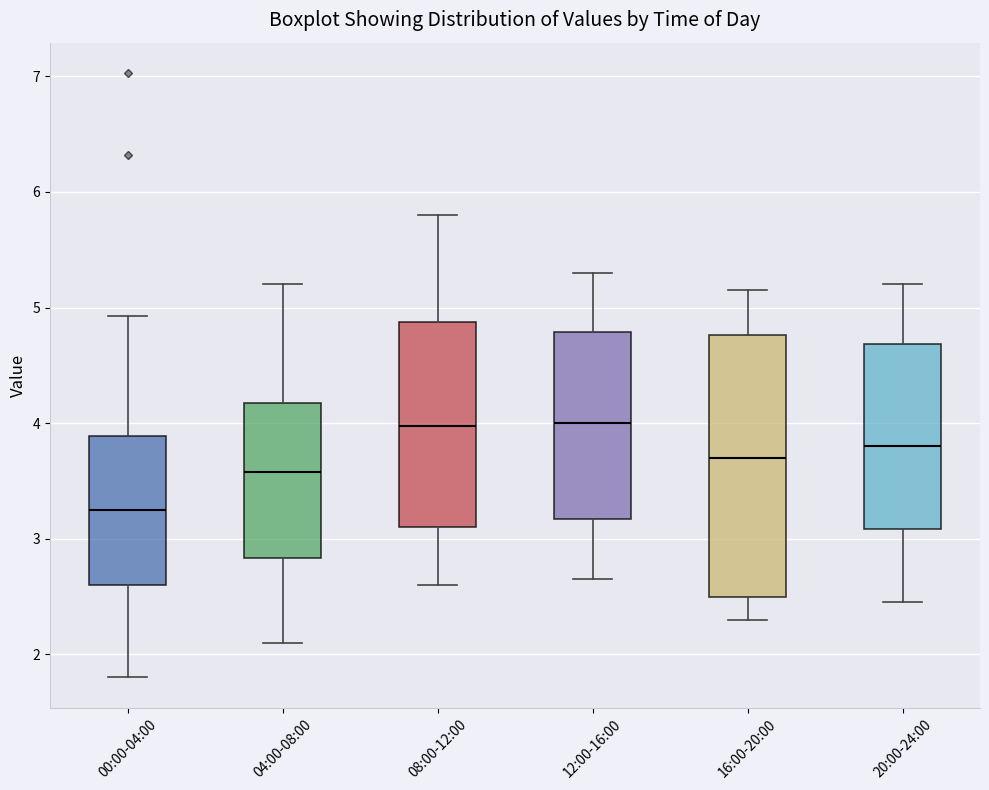

Reading left to right, read every box against the y-axis: the position of its median line, the range the box covers, and the ends of its whiskers. The values are not printed on the chart, so give them approximately, as read against the axis.

00:00-04:00: median 3.3, box 2.6 to 3.9, whiskers 1.8 to 4.9
04:00-08:00: median 3.6, box 2.8 to 4.2, whiskers 2.1 to 5.2
08:00-12:00: median 4.0, box 3.1 to 4.9, whiskers 2.6 to 5.8
12:00-16:00: median 4.0, box 3.2 to 4.8, whiskers 2.7 to 5.3
16:00-20:00: median 3.7, box 2.5 to 4.8, whiskers 2.3 to 5.2
20:00-24:00: median 3.8, box 3.1 to 4.7, whiskers 2.5 to 5.2